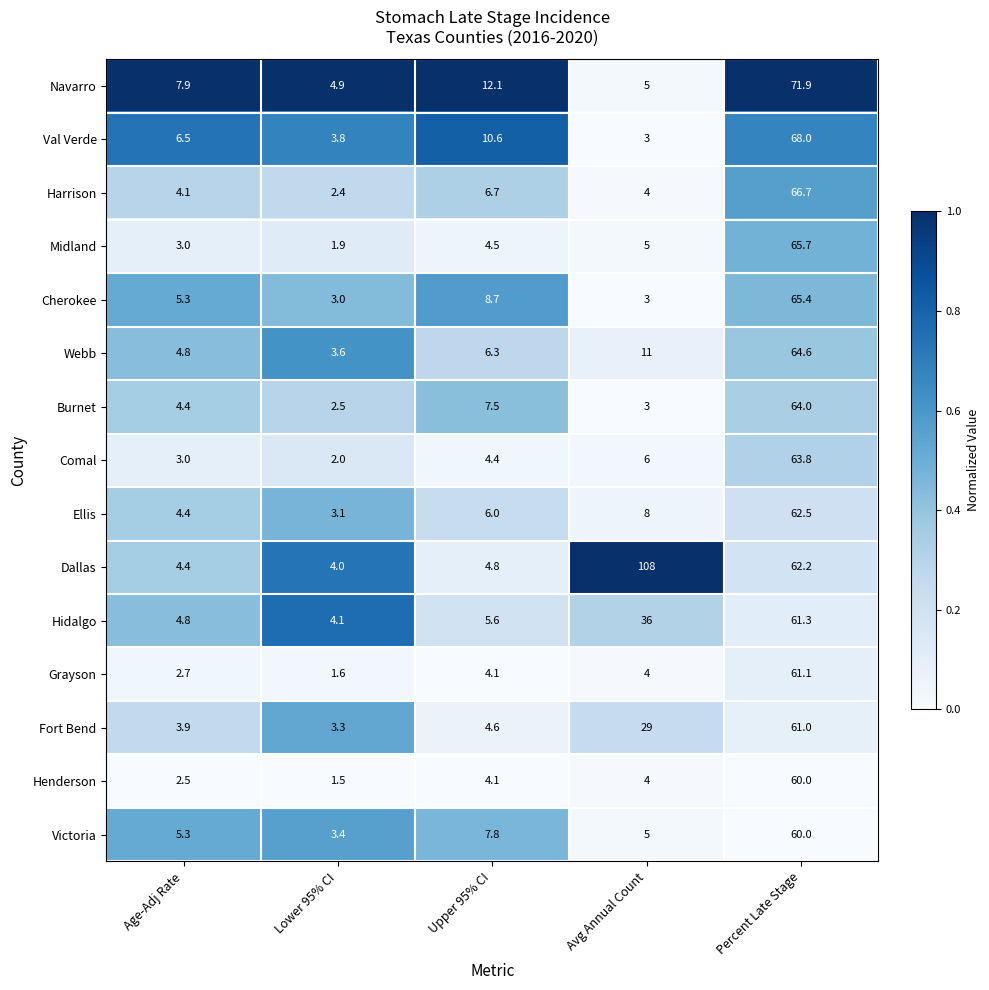

Rank the series at Lower 95% CI from lowest to highest value.

Henderson, Grayson, Midland, Comal, Harrison, Burnet, Cherokee, Ellis, Fort Bend, Victoria, Webb, Val Verde, Dallas, Hidalgo, Navarro